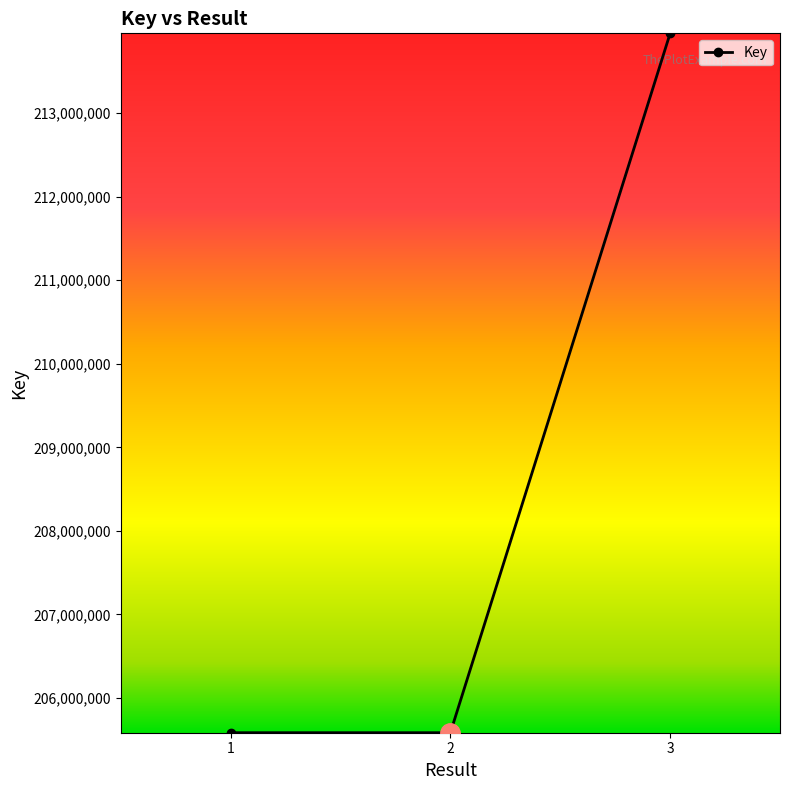

How many distinct data groups are displayed?

1